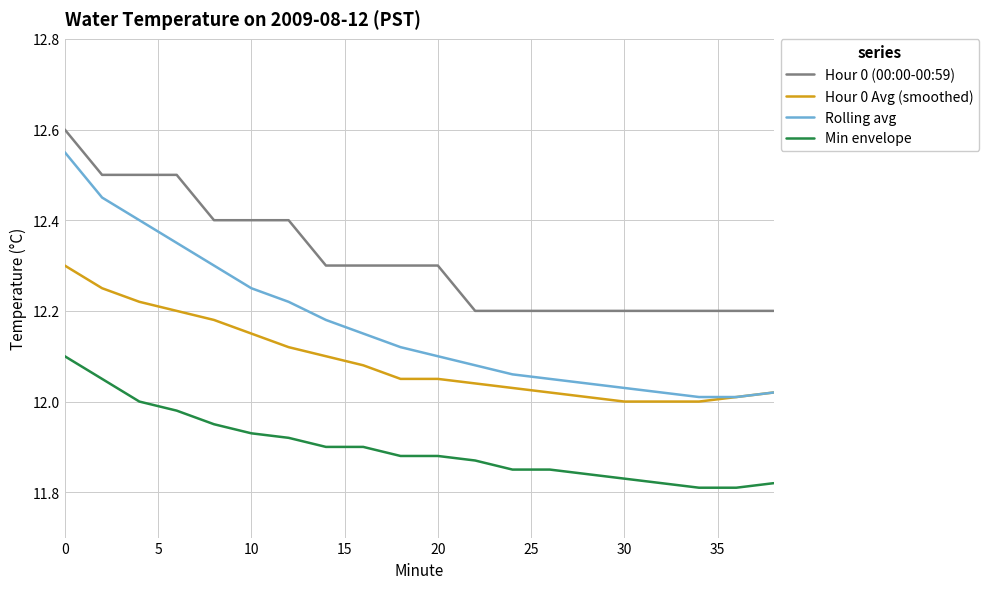

Which series has the largest total across all categories?

Hour 0 (00:00-00:59)